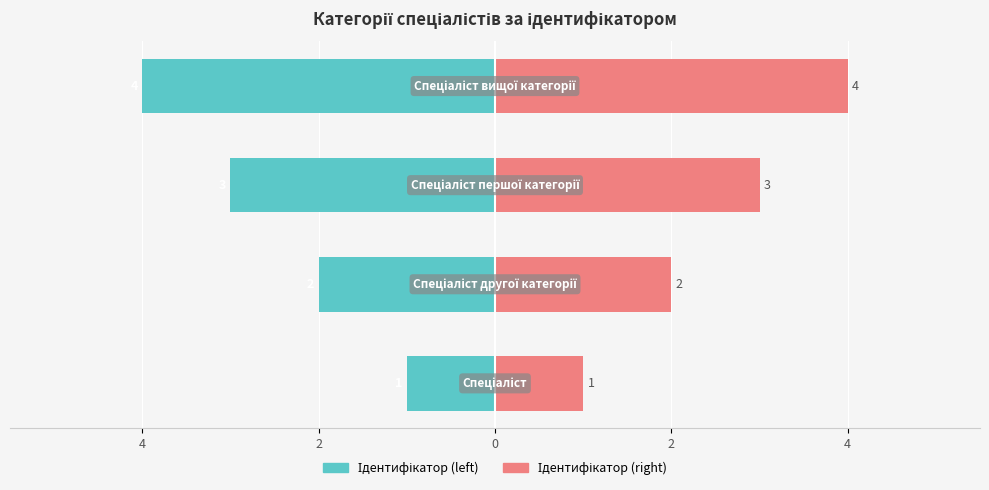

How many data points does each series have?

4